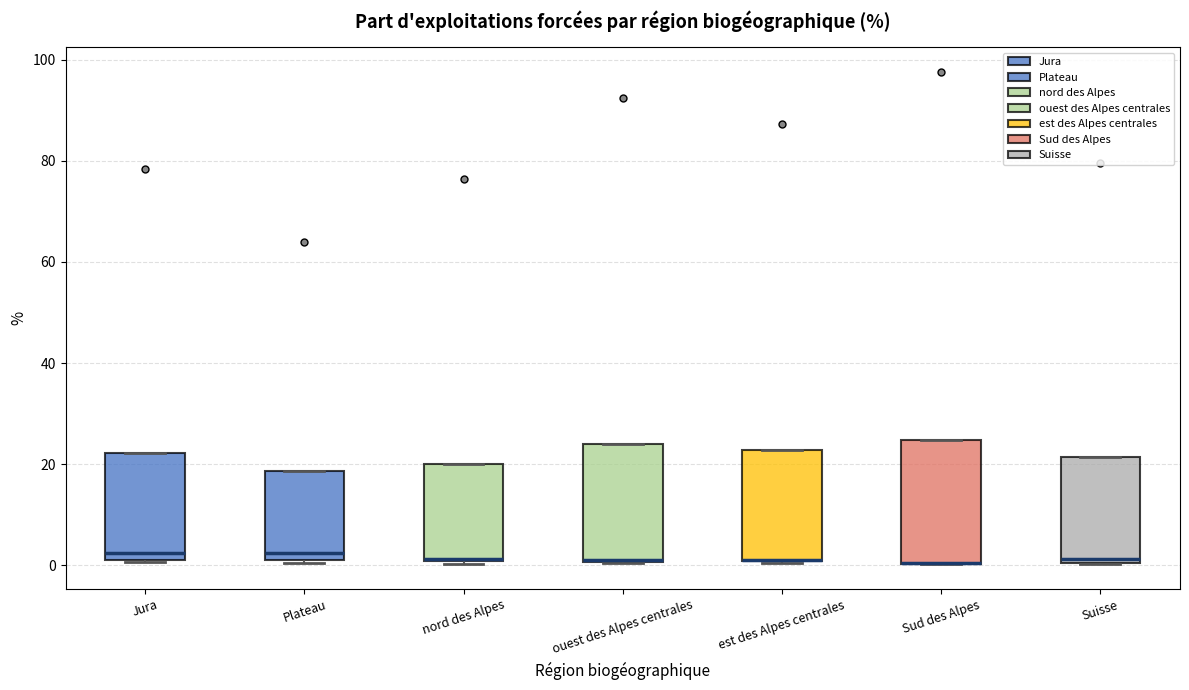

Reading left to right, read every box against the y-axis: the position of its median line, the range the box covers, and the ends of its whiskers. The values are not printed on the chart, so give them approximately, as read against the axis.

Jura: median 2 (just above the box's lower edge), box 2 to 22, whiskers 0 to 22
Plateau: median 2 (just above the box's lower edge), box 2 to 18, whiskers 0 to 18
nord des Alpes: median 2 (drawn on the box's lower edge), box 0 to 20, whiskers 0 (just below the box's lower edge) to 20
ouest des Alpes centrales: median 2 (drawn on the box's lower edge), box 0 to 24, whiskers 0 to 24
est des Alpes centrales: median 2 (drawn on the box's lower edge), box 0 to 22, whiskers 0 to 22
Sud des Alpes: median 0 (drawn on the box's lower edge), box 0 to 24, whiskers 0 to 24
Suisse: median 2, box 0 to 22, whiskers 0 to 22